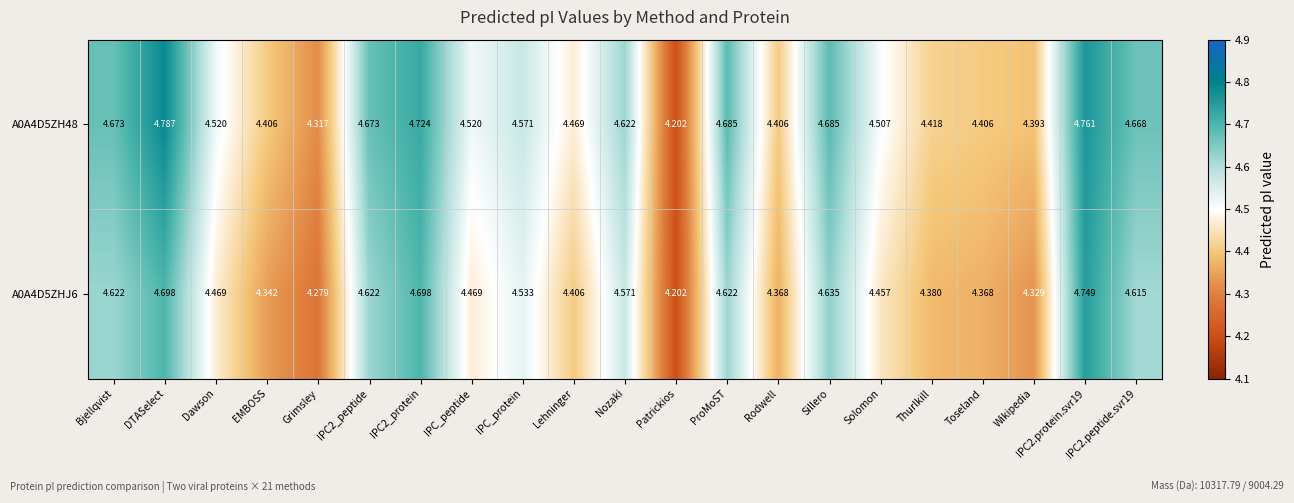

Is the value of A0A4D5ZH48 at Dawson greater than the value of A0A4D5ZHJ6 at IPC2.peptide.svr19?

No